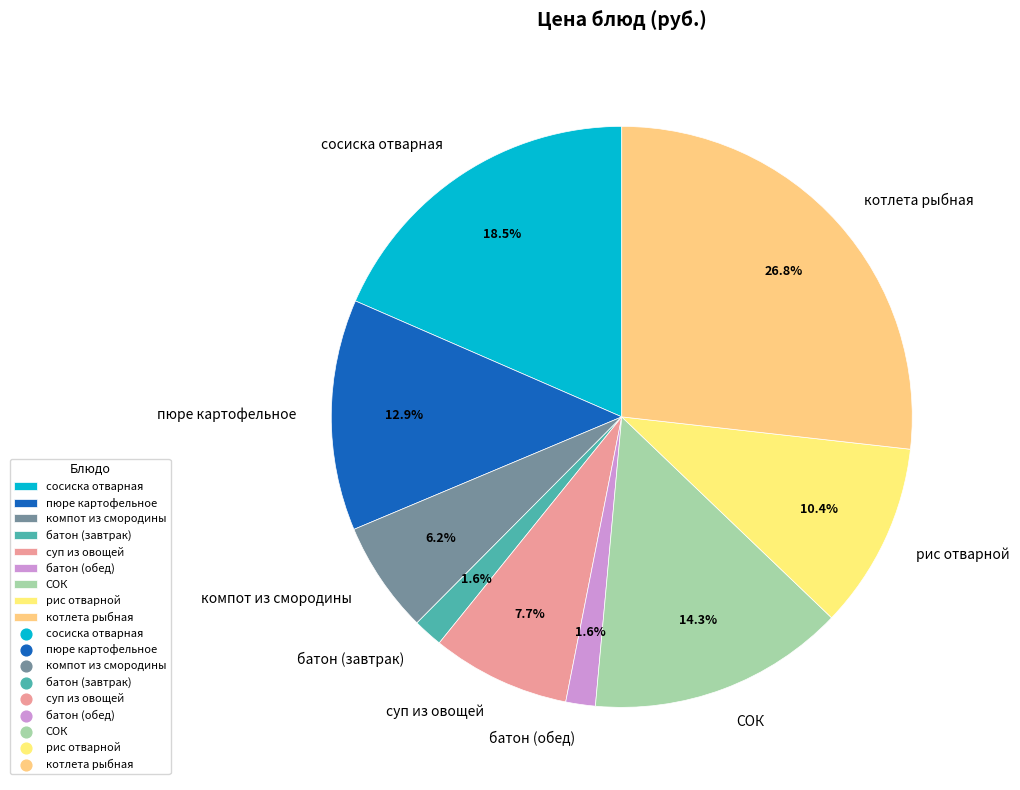

To the nearest percent, what is the difference between the рис отварной and пюре картофельное slice percentages?

2%